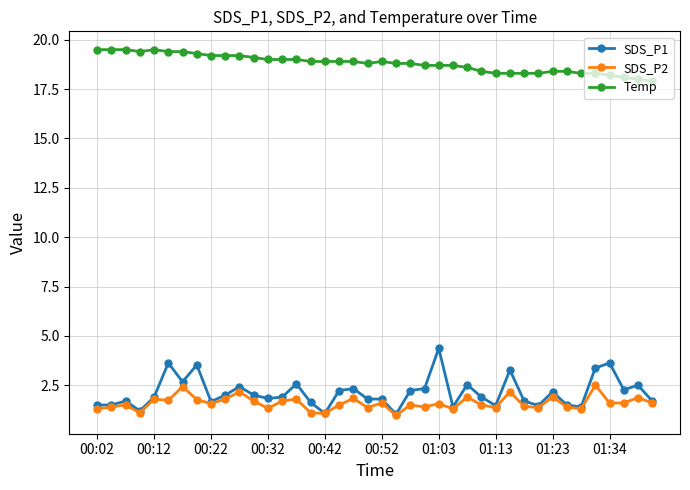

True or false: Temp and SDS_P2 cross at least once.

False